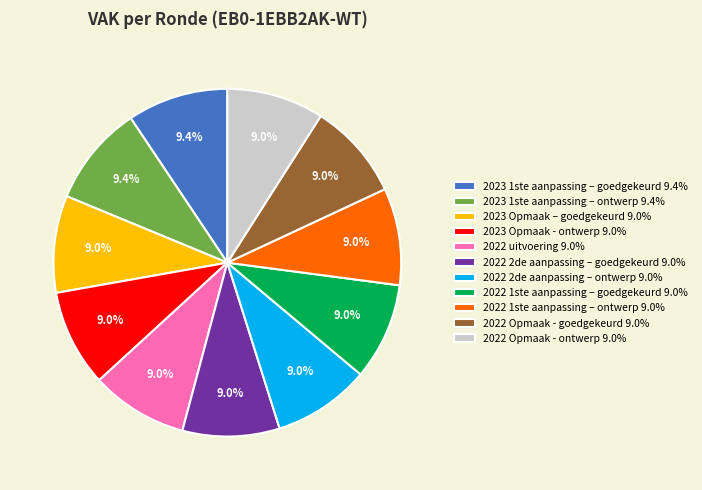

Combined, do 2022 1ste aanpassing – ontwerp and 2023 Opmaak – goedgekeurd account for over 50%?

No